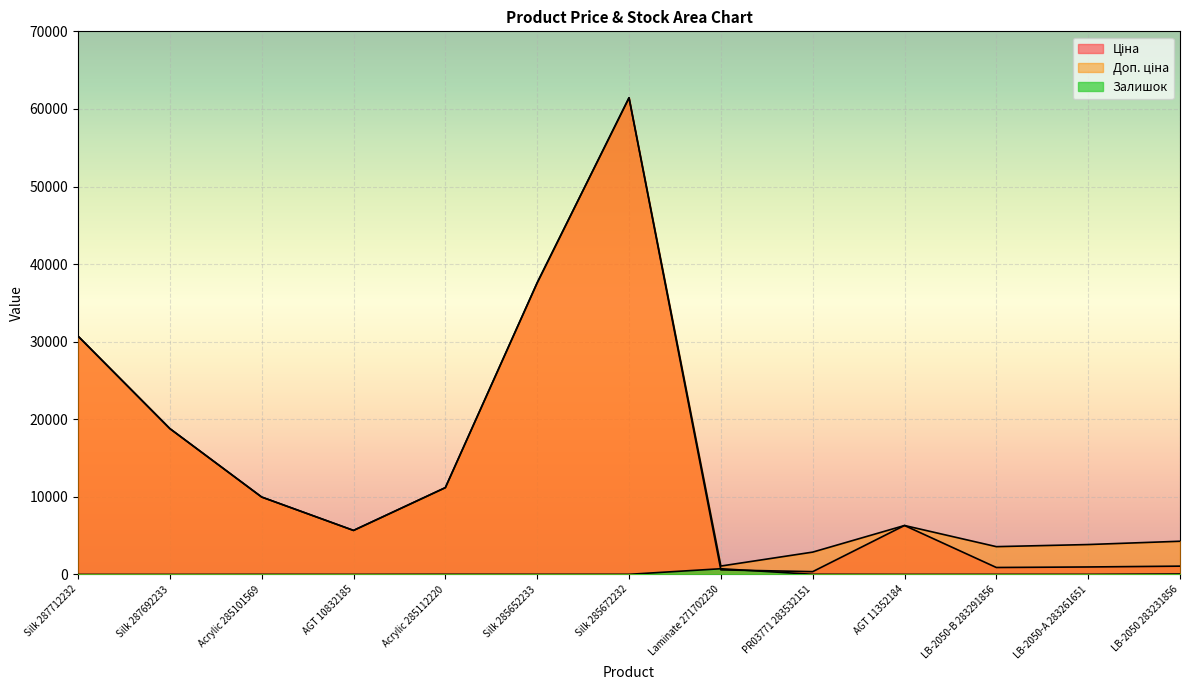

The Залишок series shows 0.0 at Silk 287692233. True or false?

True